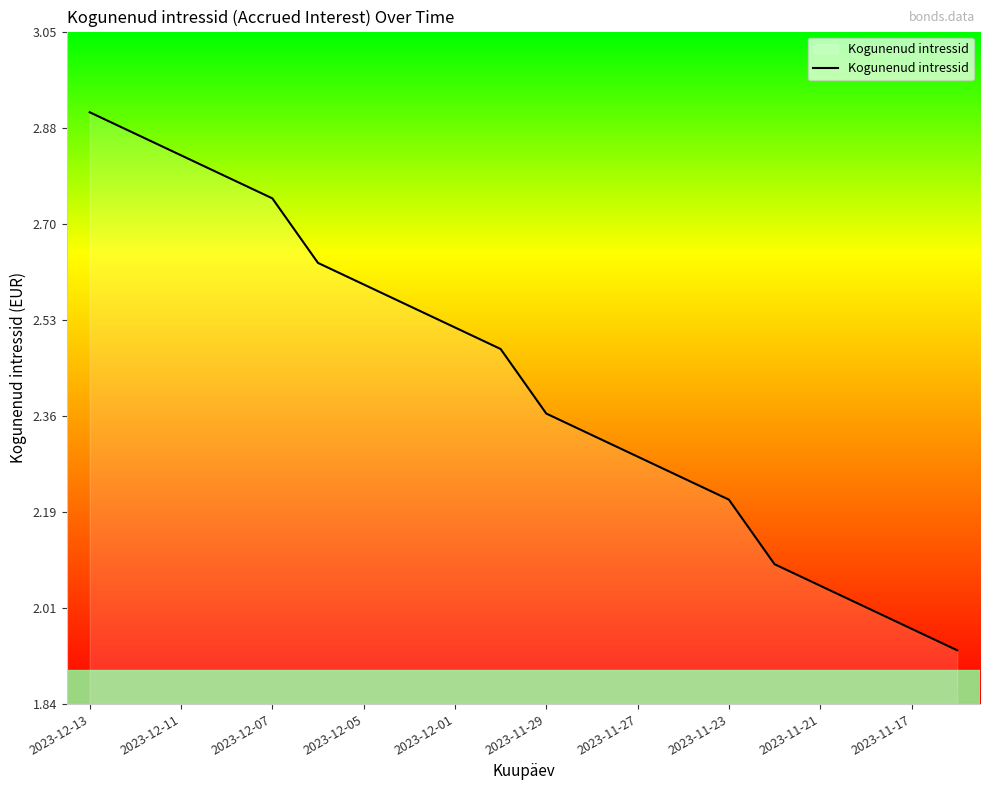

Count the number of data series in this chart.

1